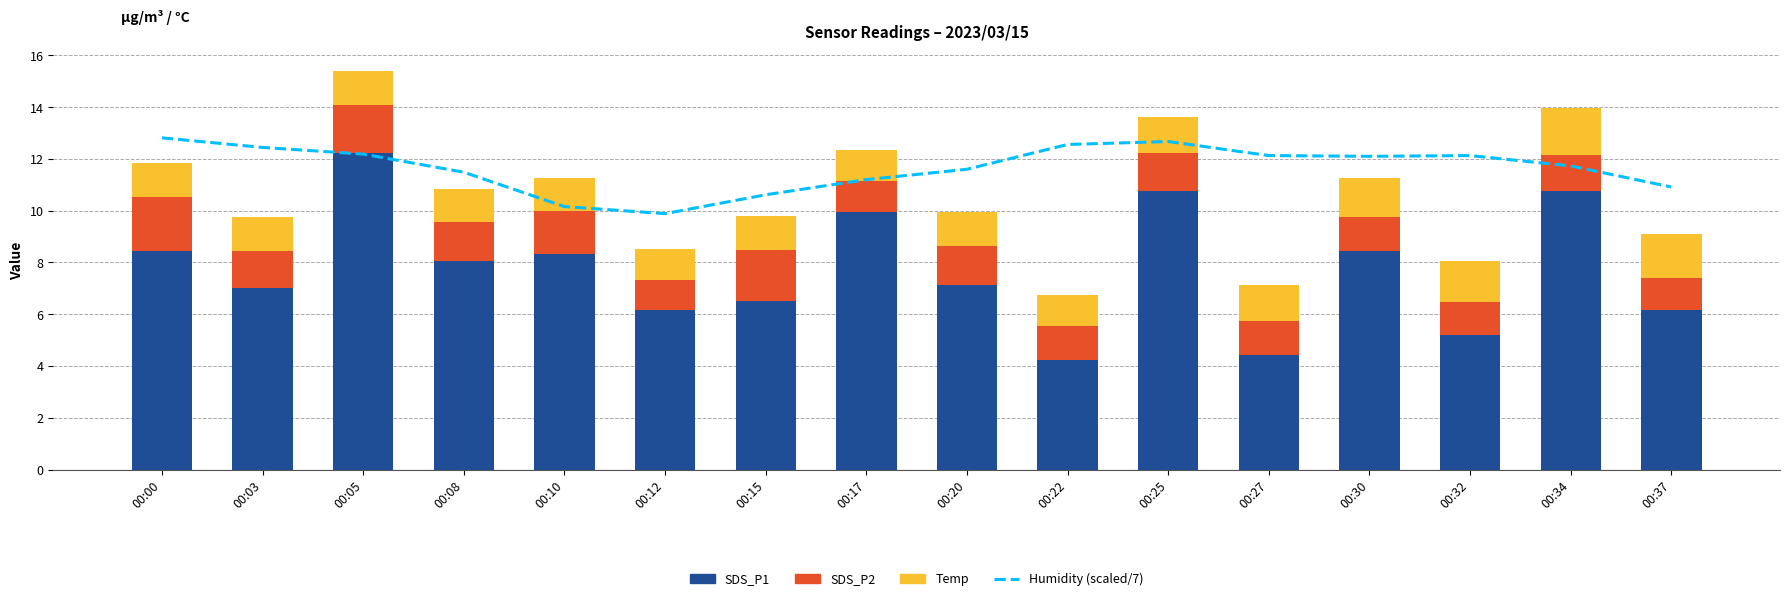

Reading left to right, transcribe all the data shown in this chart.

Humidity (scaled/7): 12.8	12.4	12.2	11.5	10.2	9.9	10.6	11.2	11.6	12.6	12.7	12.1	12.1	12.1	11.7	10.9
SDS_P1: 8.4	7.0	12.2	8.1	8.3	6.2	6.5	9.9	7.1	4.2	10.8	4.4	8.4	5.2	10.8	6.2
SDS_P2: 2.1	1.4	1.8	1.5	1.7	1.2	2.0	1.2	1.5	1.3	1.4	1.3	1.3	1.3	1.4	1.2
Temp: 1.3	1.3	1.3	1.3	1.3	1.2	1.3	1.2	1.3	1.2	1.4	1.4	1.5	1.6	1.8	1.7